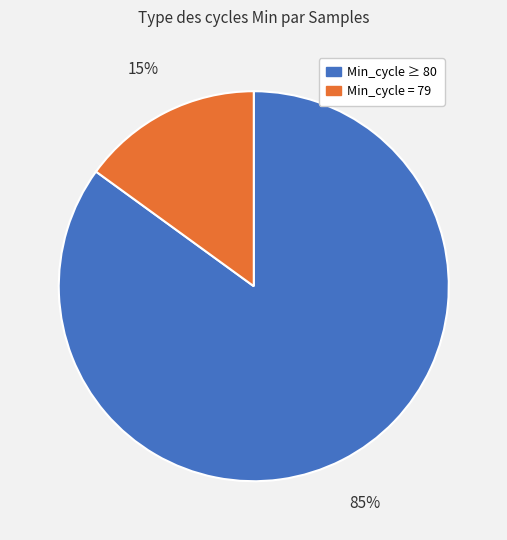

To the nearest percent, what is the difference between the largest and smallest slice percentages?

70%